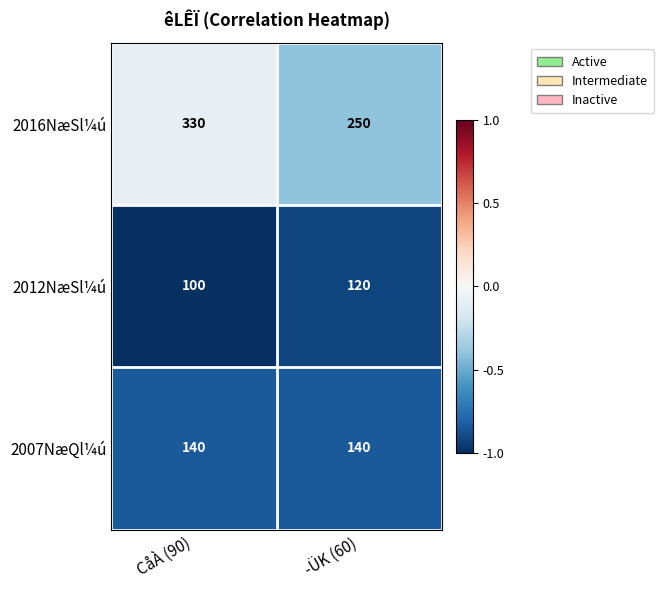

The value of 2007NæQl¼ú at ­ÜK (60) is 140. True or false?

True